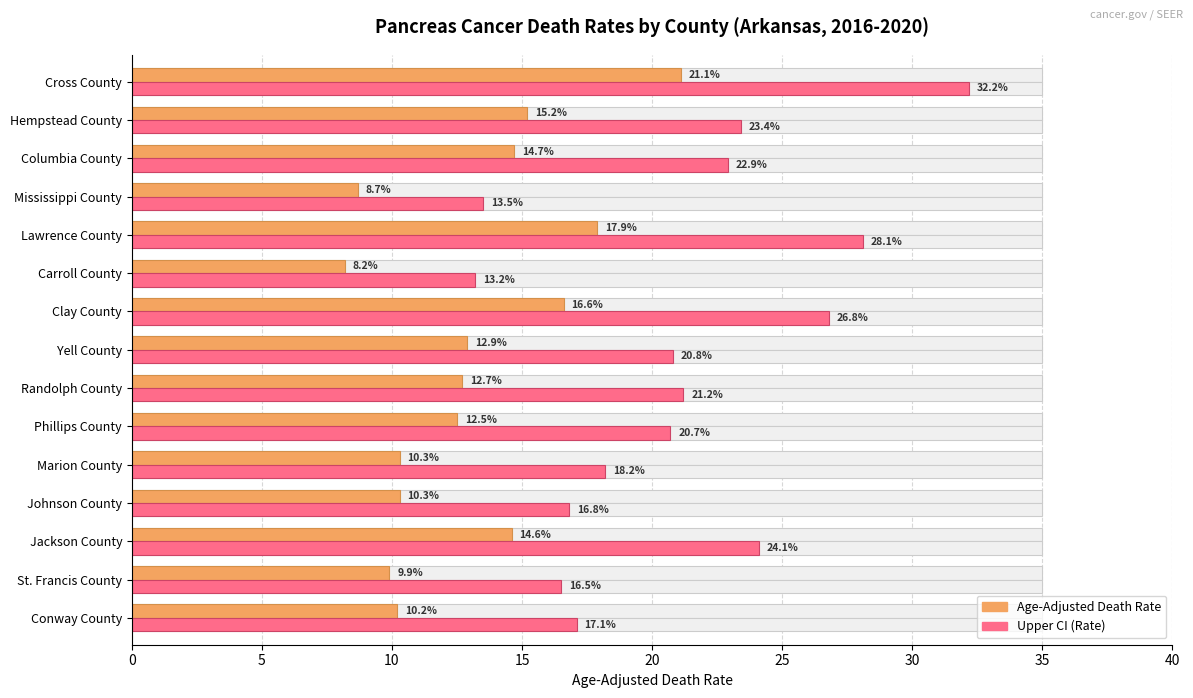

Is it true that Age-Adjusted Death Rate equals 21.1 at Cross County?

True